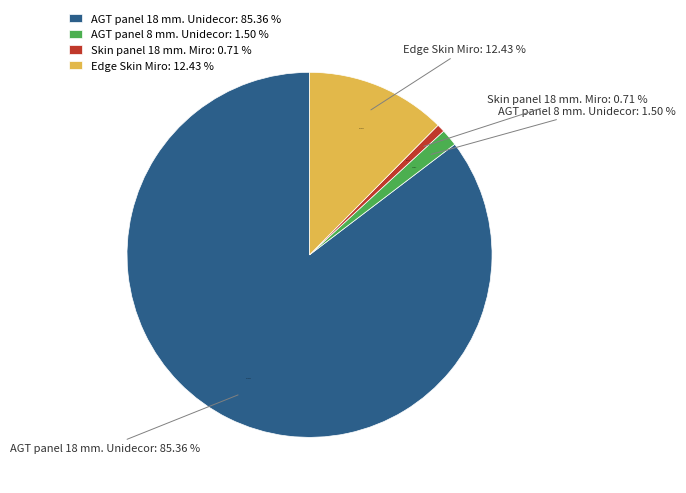

Is the sum of Skin panel 18 mm. Miro and Edge Skin Miro greater than half?

No